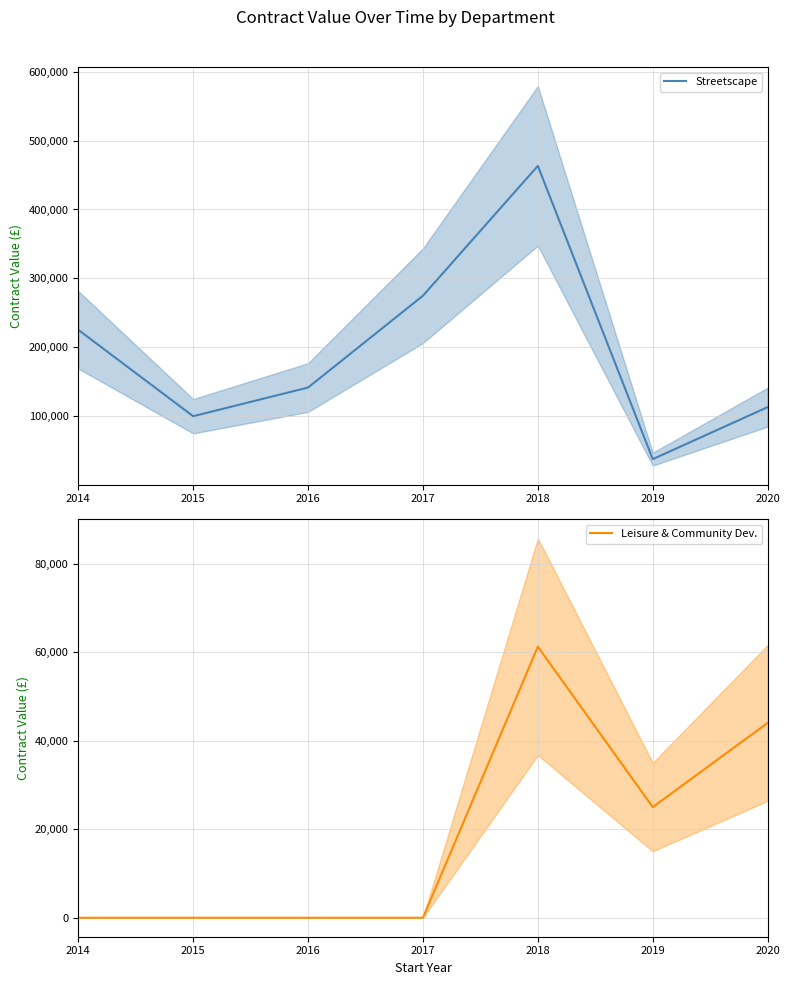

True or false: Leisure & Community Dev. has more than 2 points higher than both neighbors.

False